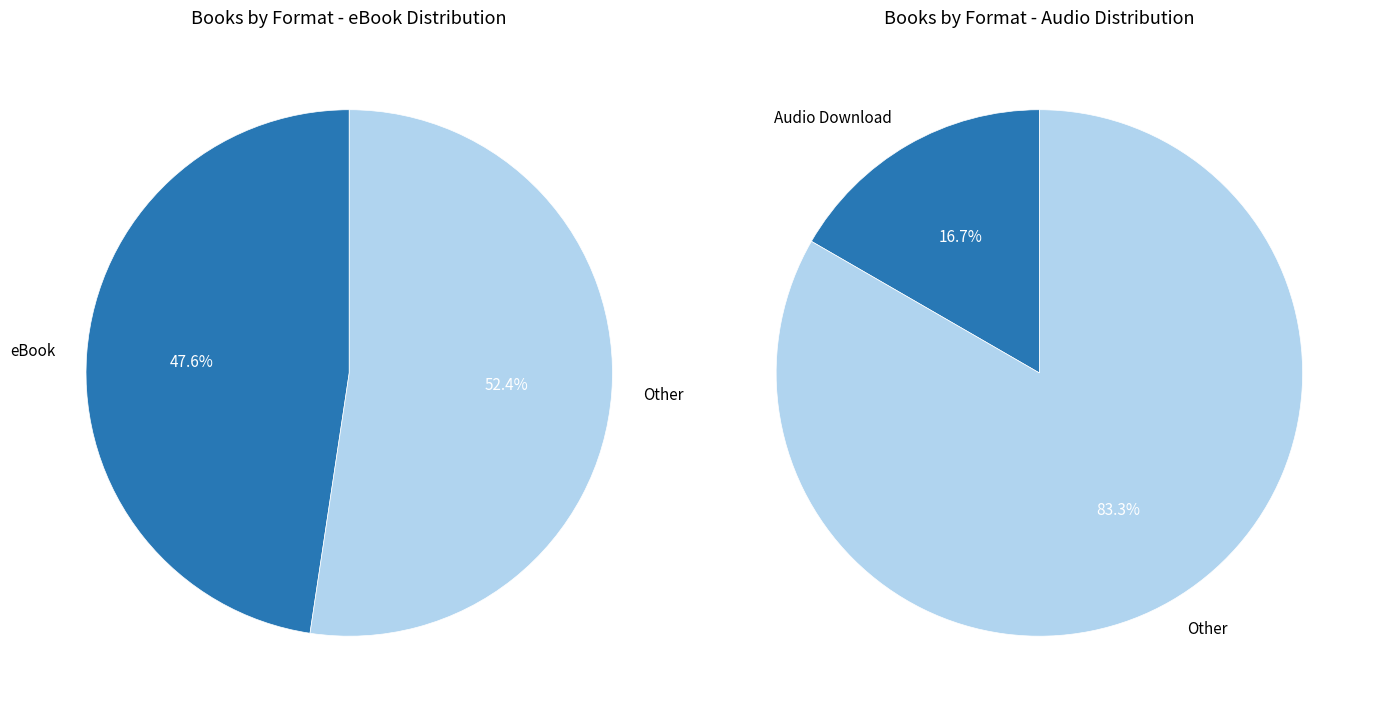

Count the number of slices in the pie.

4